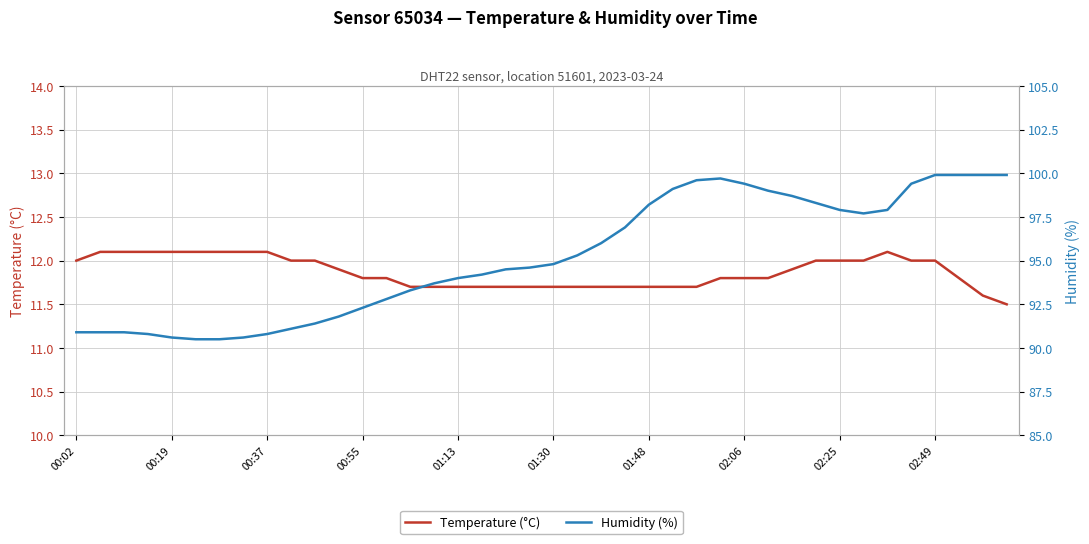

What is the sum of all Temperature (°C) values?

474.7